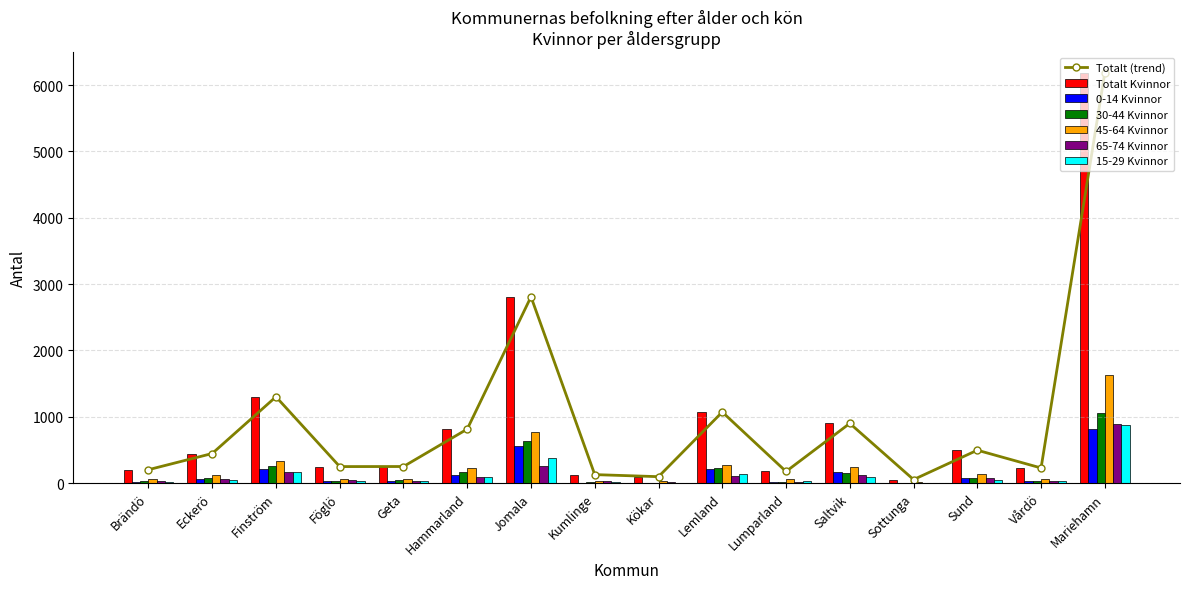

The value of 65-74 Kvinnor at Hammarland is 89.0. True or false?

True